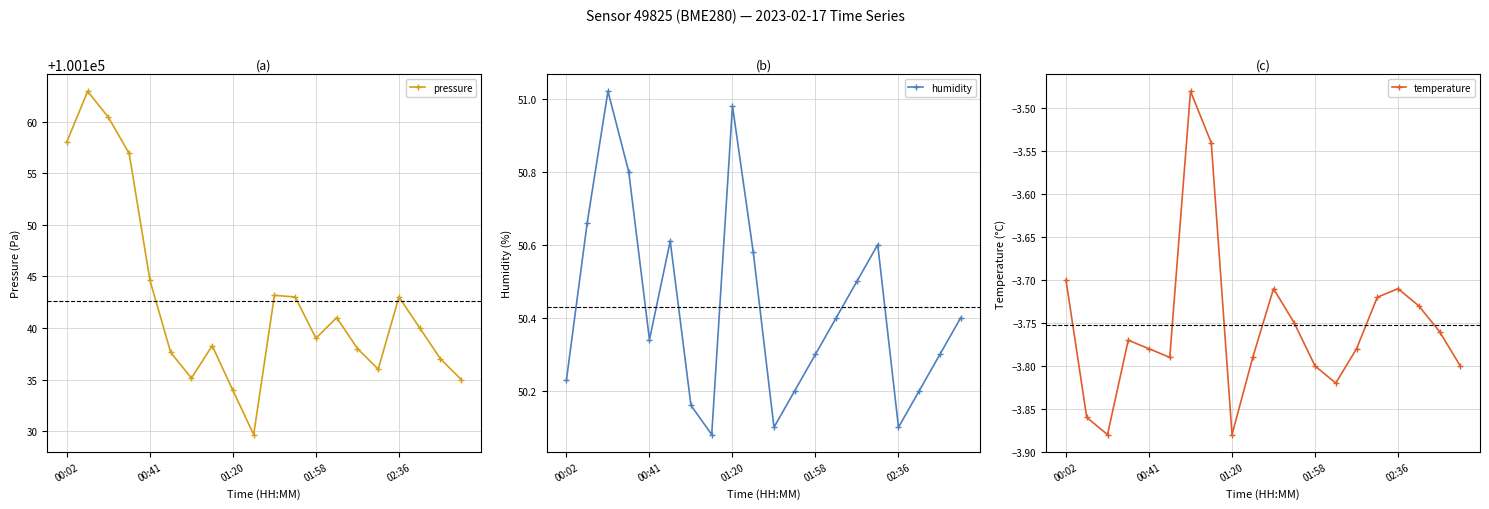

How many interior local peaks does the pressure series have?

5